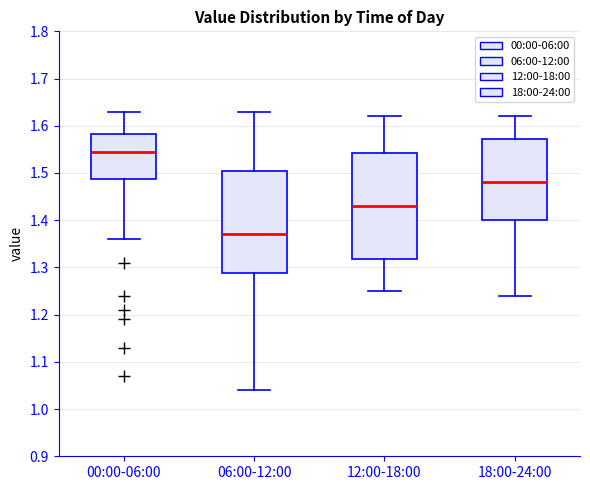

Reading left to right, transcribe this box plot: for each box, give where its median line is, the range the box spans, and where its two whiskers end, as read against the y-axis. The values are not printed on the chart, so give them approximately, as read against the axis.

00:00-06:00: median 1.55, box 1.49 to 1.58, whiskers 1.36 to 1.63
06:00-12:00: median 1.37, box 1.29 to 1.51, whiskers 1.04 to 1.63
12:00-18:00: median 1.43, box 1.32 to 1.54, whiskers 1.25 to 1.62
18:00-24:00: median 1.48, box 1.40 to 1.57, whiskers 1.24 to 1.62